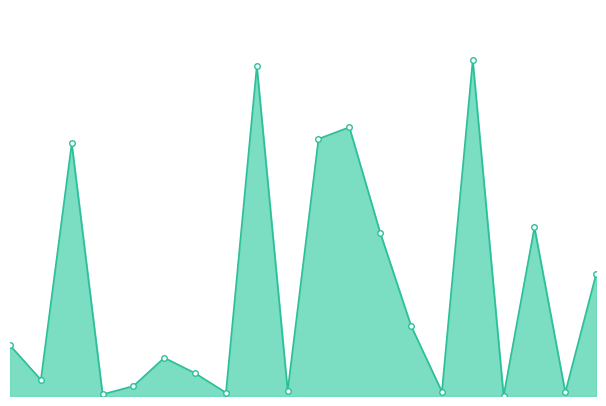

Does the chart have visible grid lines?

No